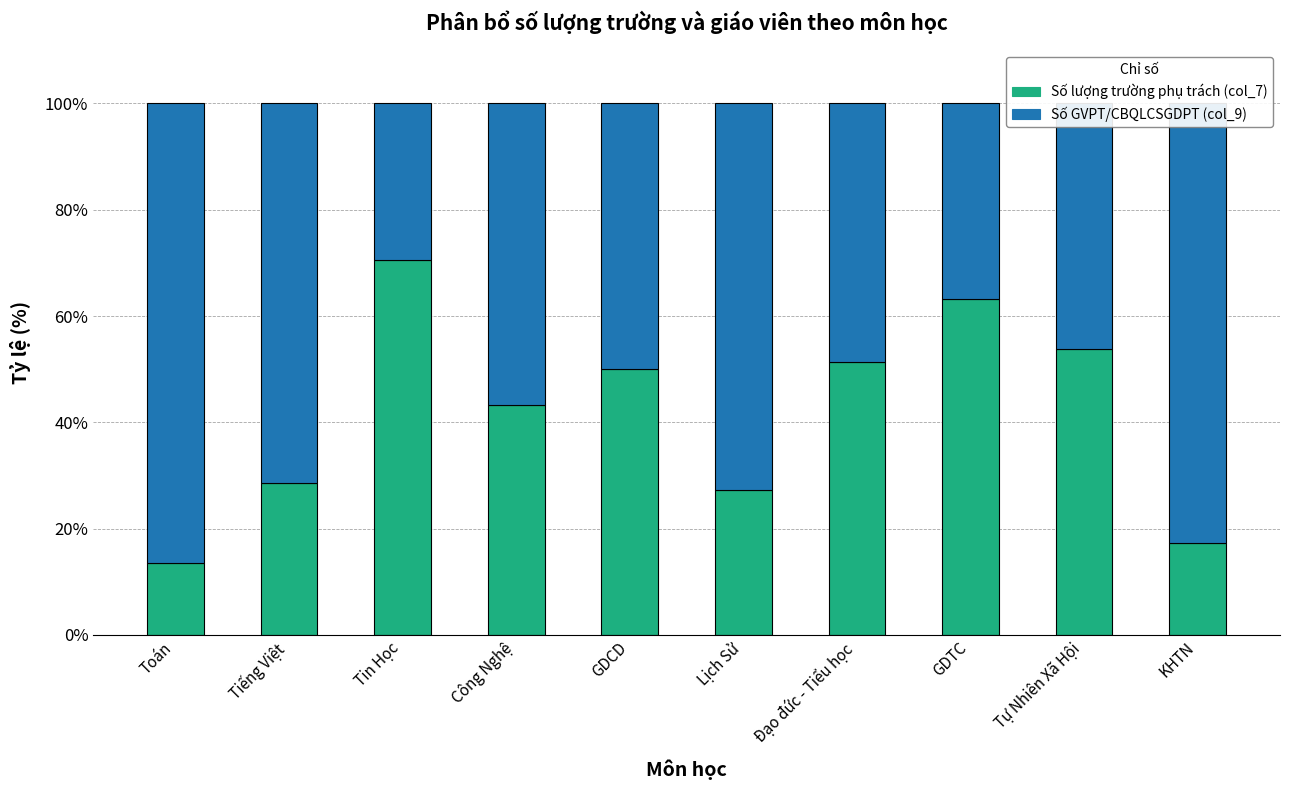

Does the chart contain stacked bars?

Yes